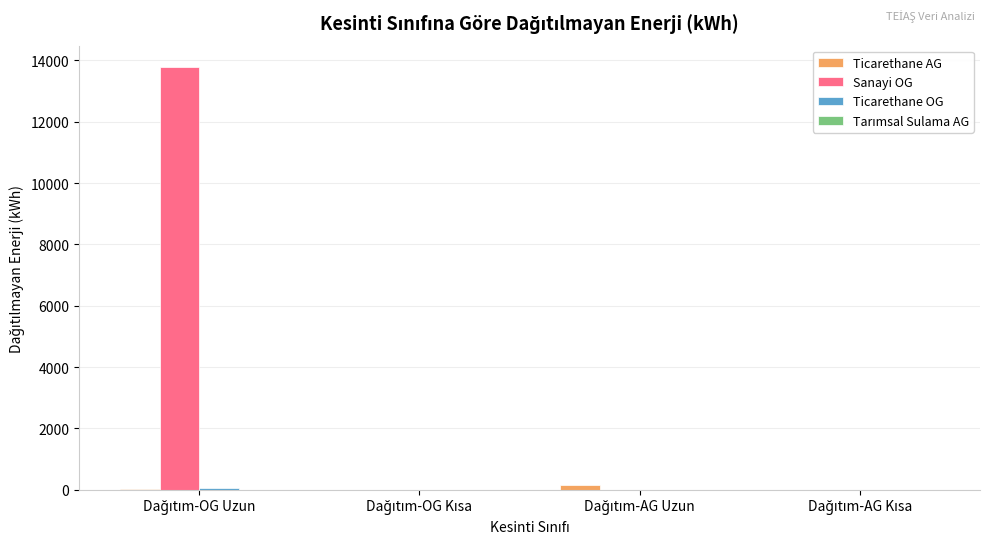

What is the maximum value shown in the chart?

13792.0